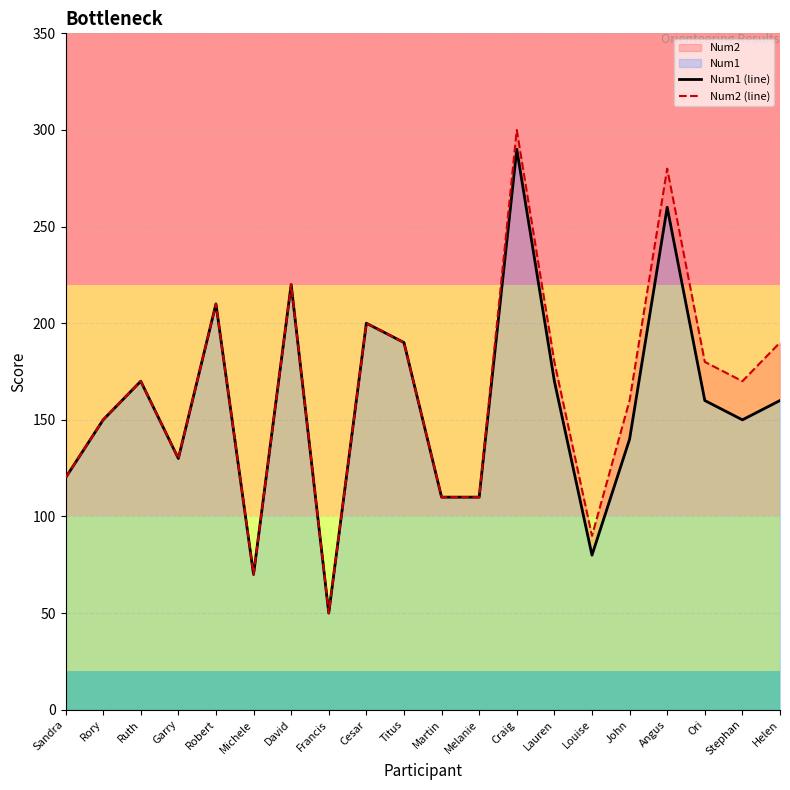

At Louise, list the series in order from largest to smallest.

Num2 (line), Num1 (line)